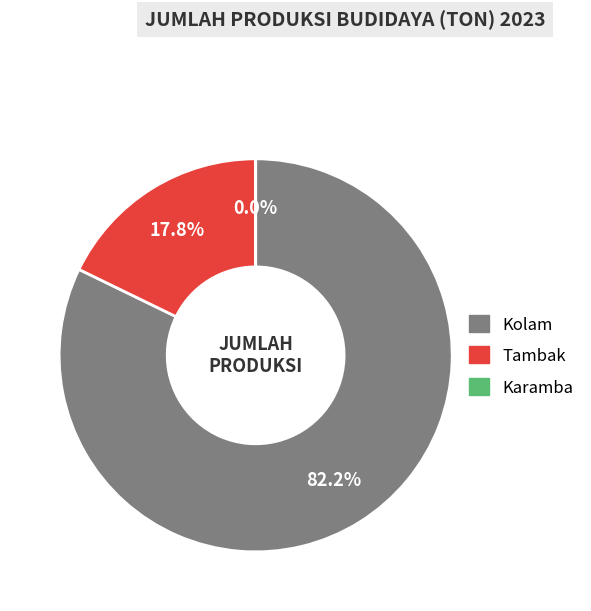

Is there any slice that represents more than half of the pie?

Yes